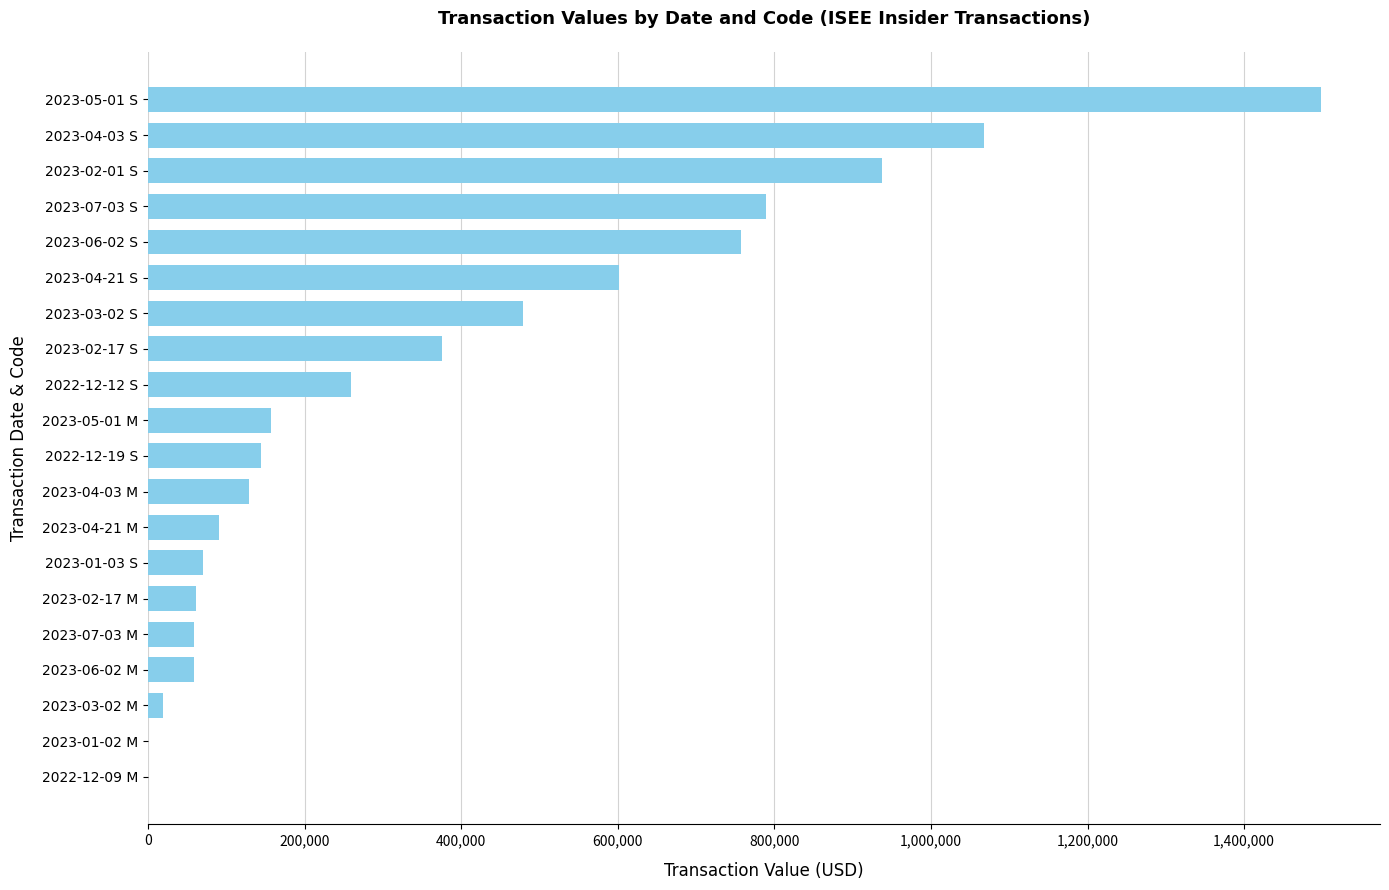

Is it true that the value at 2023-05-01 M is 157050?

True